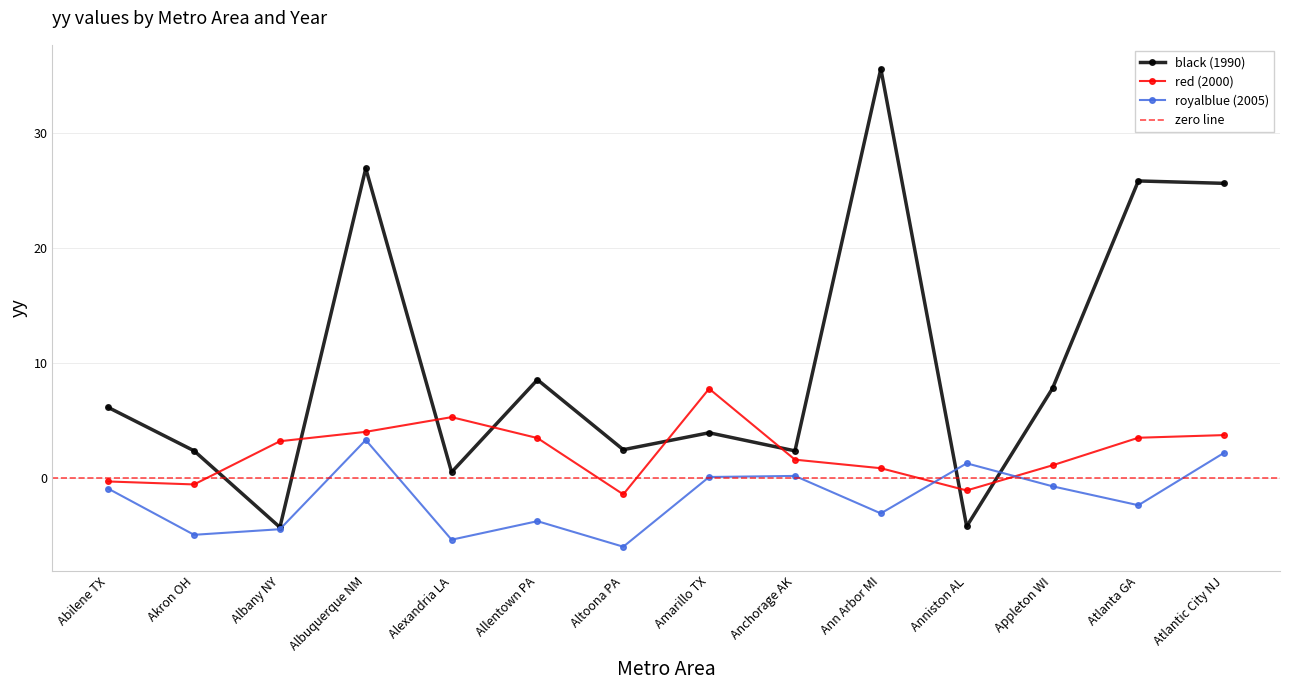

Reading left to right, what are all the values shown in this chart?

black (1990): Abilene TX=6.1	Akron OH=2.4	Albany NY=-4.3	Albuquerque NM=26.9	Alexandria LA=0.5	Allentown PA=8.5	Altoona PA=2.4	Amarillo TX=3.9	Anchorage AK=2.3	Ann Arbor MI=35.6	Anniston AL=-4.2	Appleton WI=7.8	Atlanta GA=25.8	Atlantic City NJ=25.6
red (2000): Abilene TX=-0.3	Akron OH=-0.6	Albany NY=3.2	Albuquerque NM=4.0	Alexandria LA=5.3	Allentown PA=3.5	Altoona PA=-1.4	Amarillo TX=7.8	Anchorage AK=1.6	Ann Arbor MI=0.8	Anniston AL=-1.1	Appleton WI=1.1	Atlanta GA=3.5	Atlantic City NJ=3.7
royalblue (2005): Abilene TX=-0.9	Akron OH=-5.0	Albany NY=-4.5	Albuquerque NM=3.3	Alexandria LA=-5.4	Allentown PA=-3.8	Altoona PA=-6.0	Amarillo TX=0.1	Anchorage AK=0.2	Ann Arbor MI=-3.1	Anniston AL=1.3	Appleton WI=-0.7	Atlanta GA=-2.4	Atlantic City NJ=2.2